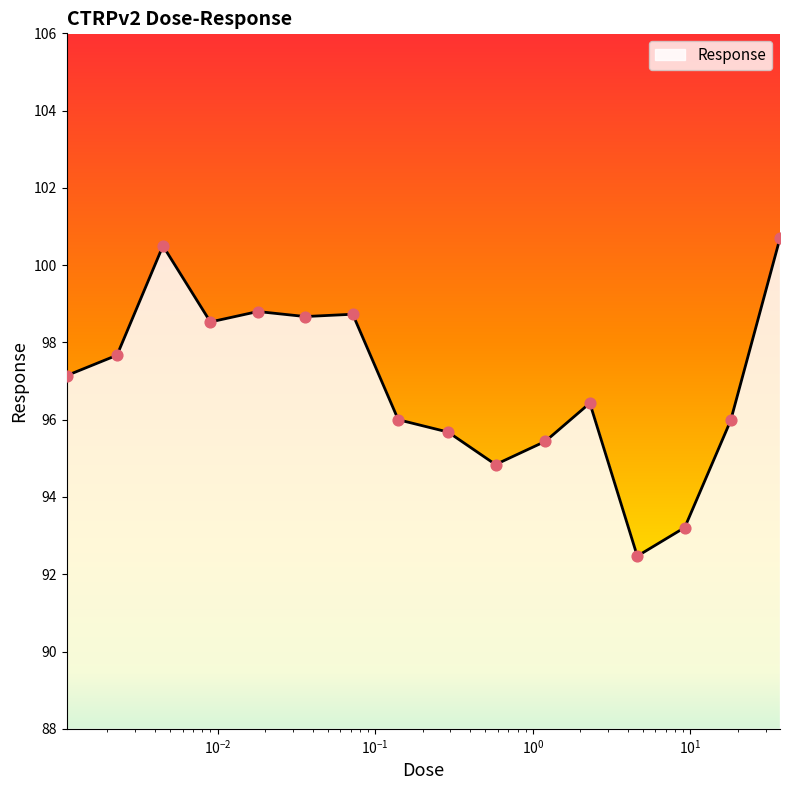

What is the difference between the maximum and minimum values?

8.2